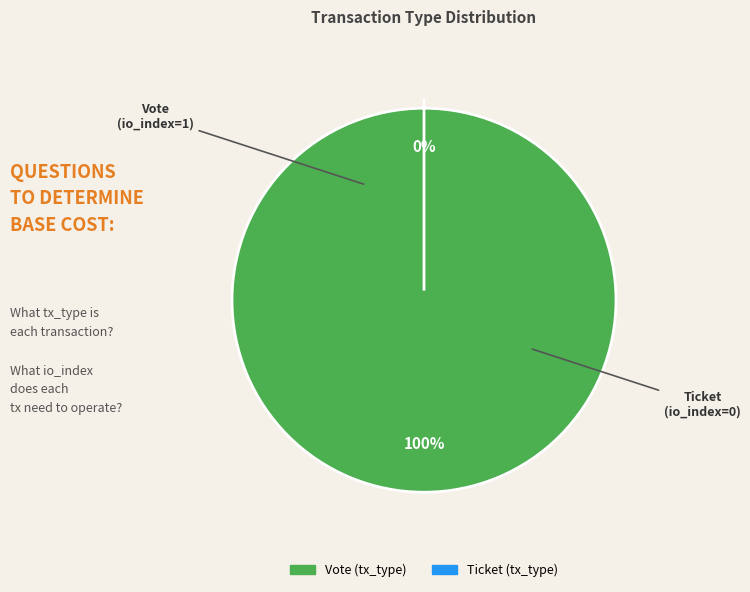

Which slice is the smallest?

Ticket